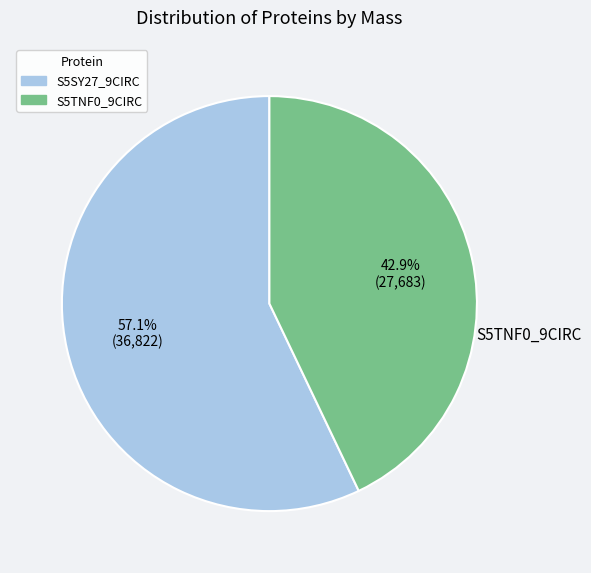

Does any single category account for the majority?

Yes